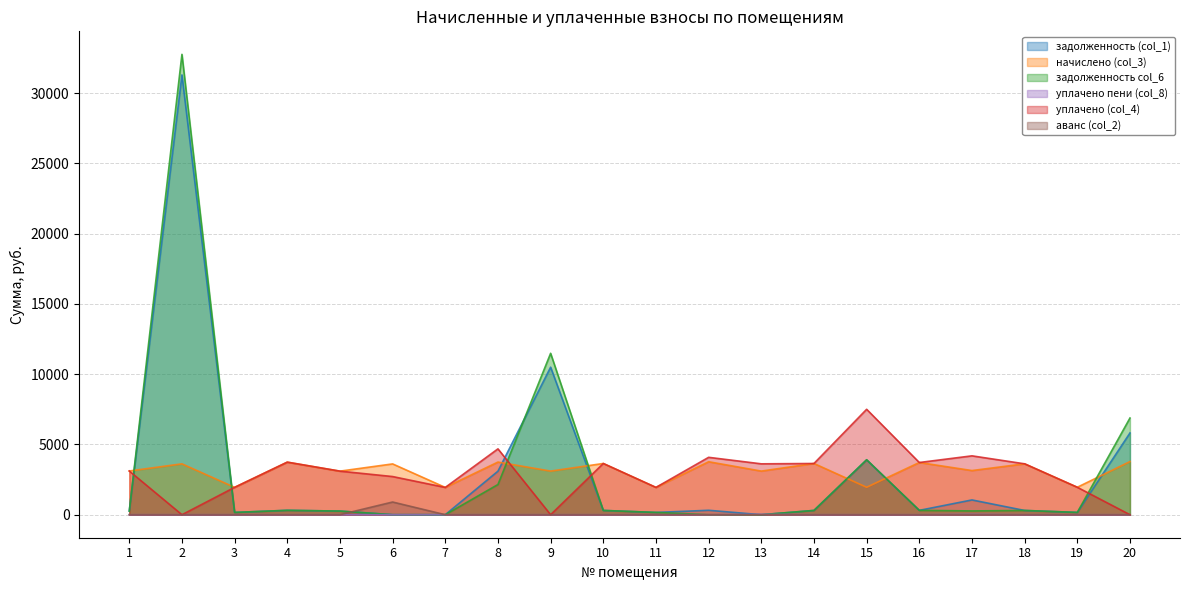

At which label is задолженность col_6 closest to 16378?

9